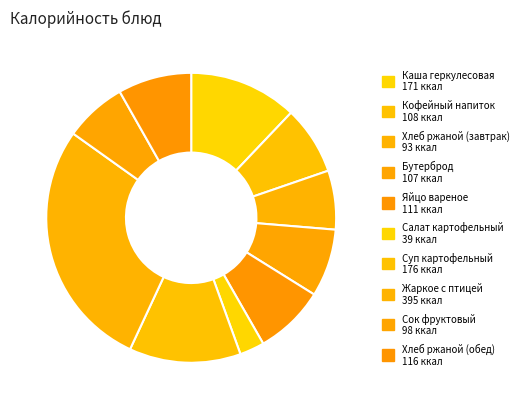

How many slices are in this pie chart?

10